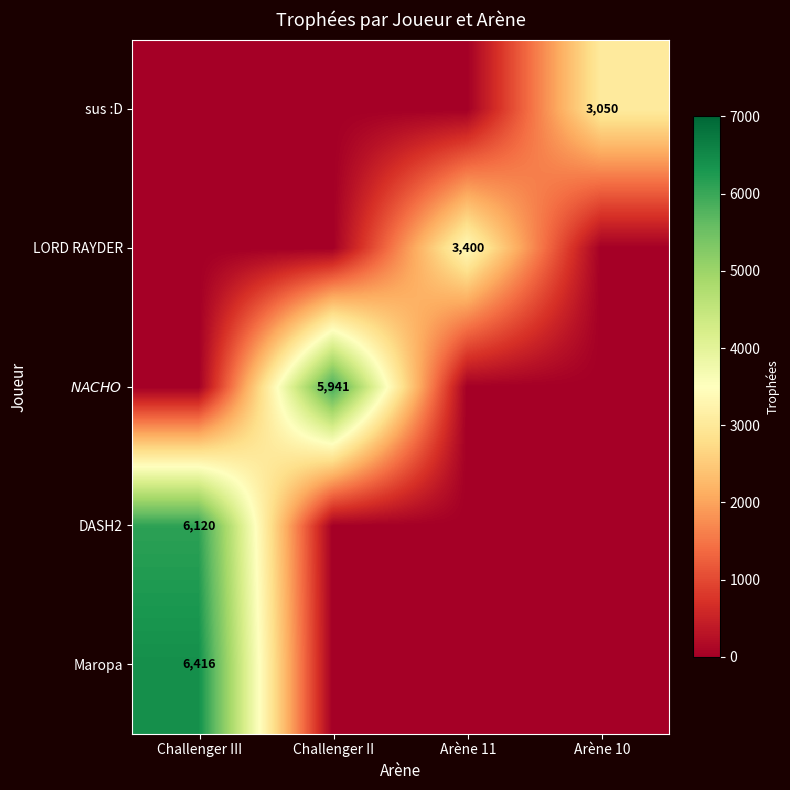

At how many categories does at least one series exceed 5967?

1